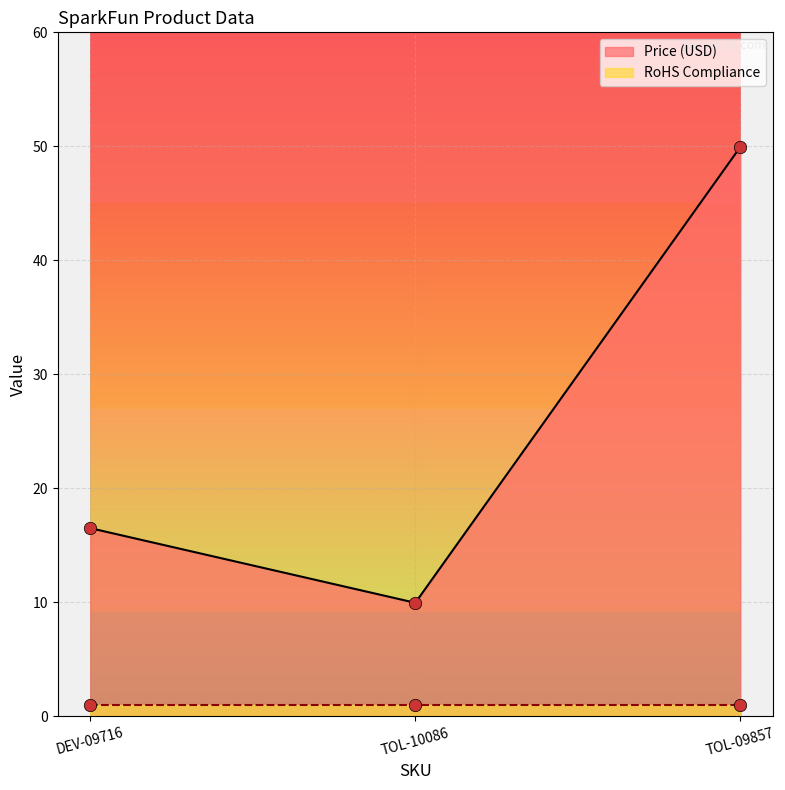

Which has a higher value, TOL-10086 or DEV-09716?

DEV-09716